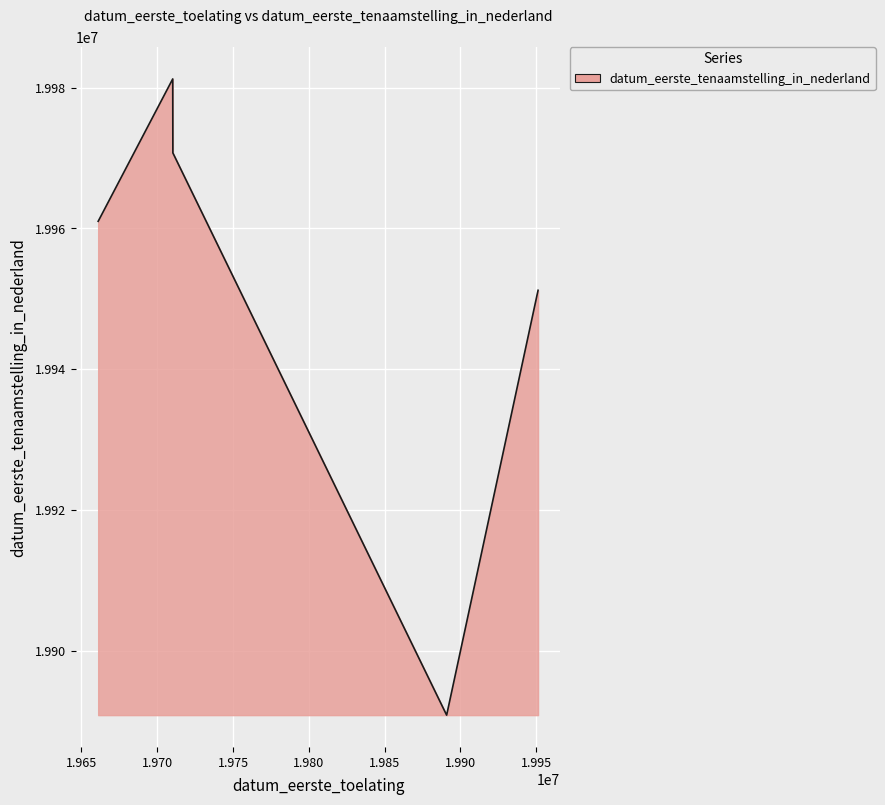

What is the smallest value displayed?

19890905